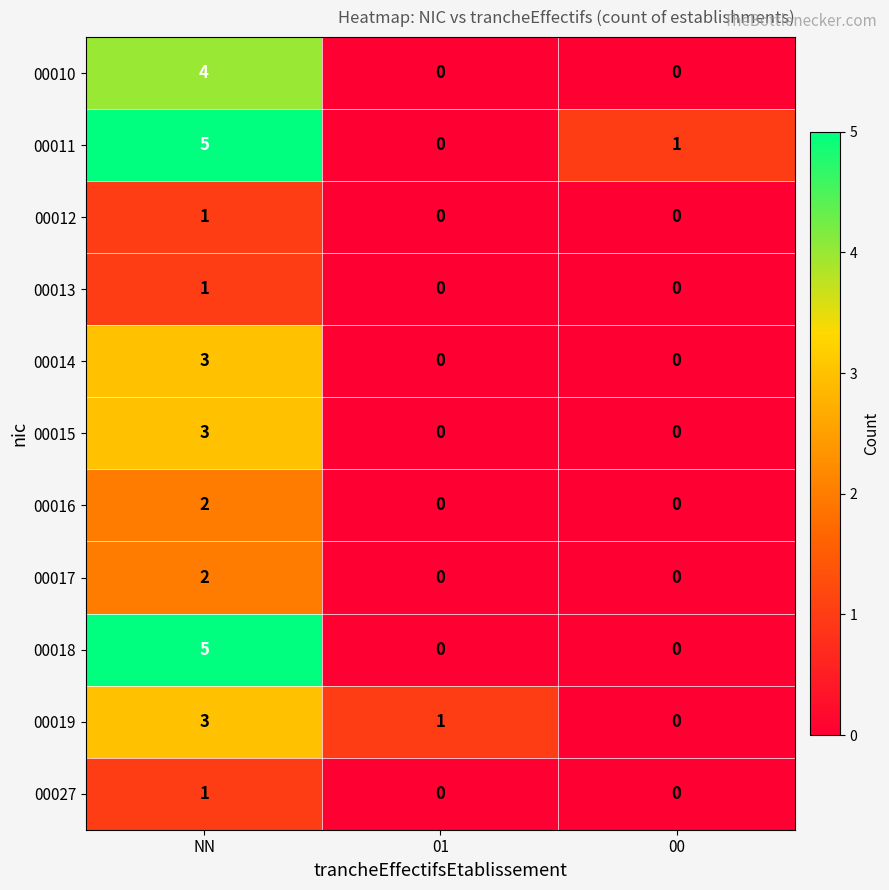

What is the total value across all series at NN?

30